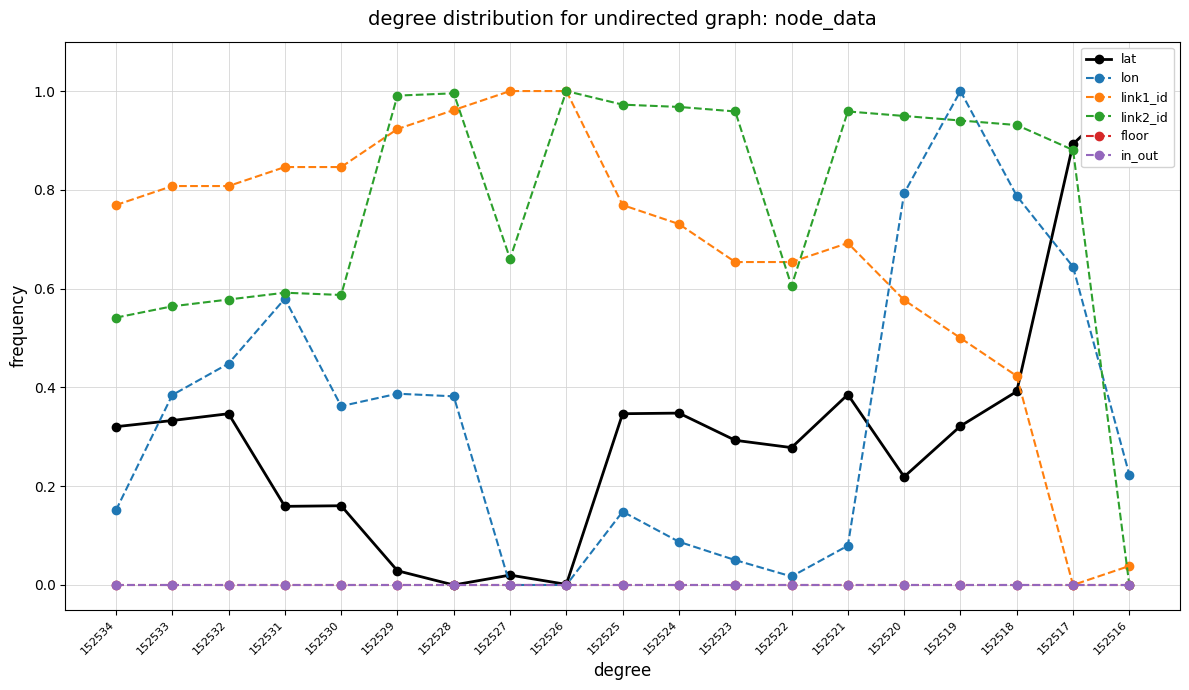

Where is link1_id nearest to the value 0?

152517